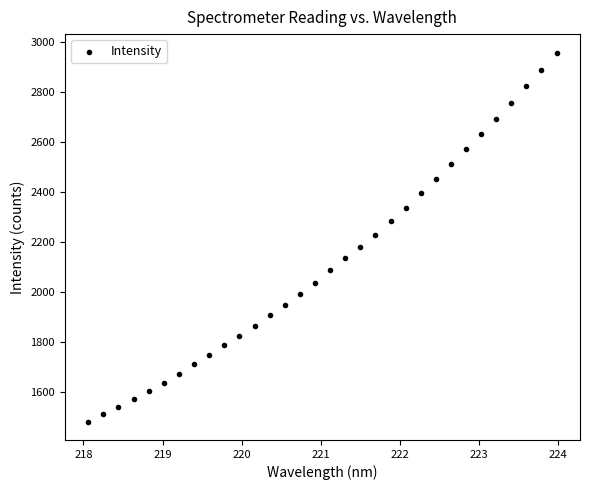

What is the range of X values (max minus min)?

5.9